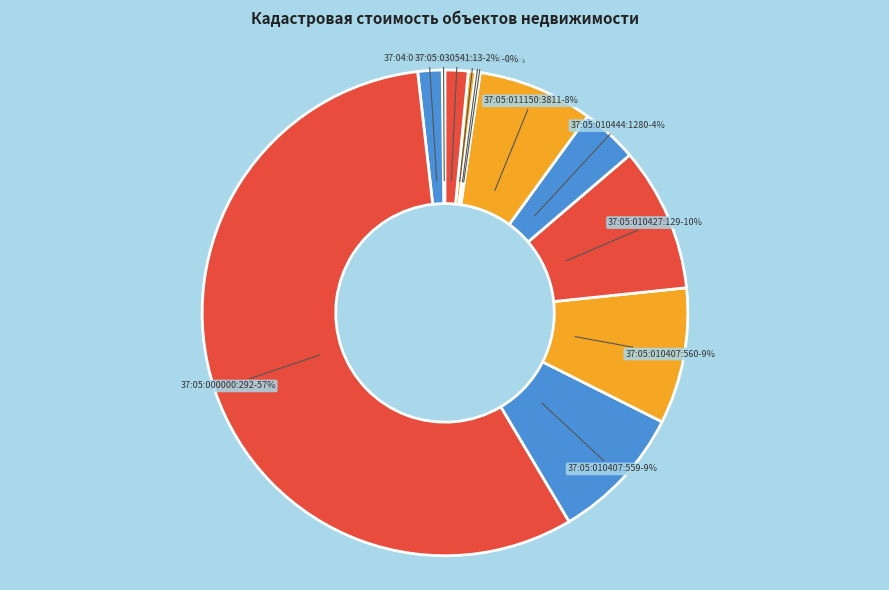

To the nearest percent, what percentage of the pie is 37:05:030541:13?

2%